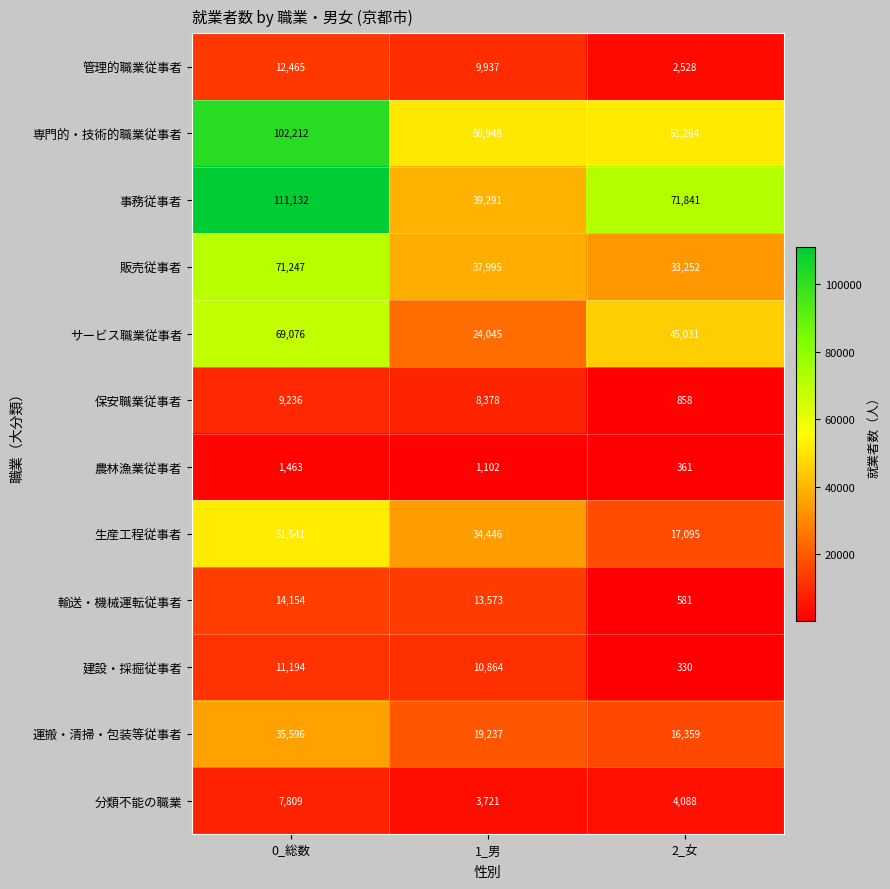

What is the difference between the 農林漁業従事者 values at 0_総数 and 2_女?

1102